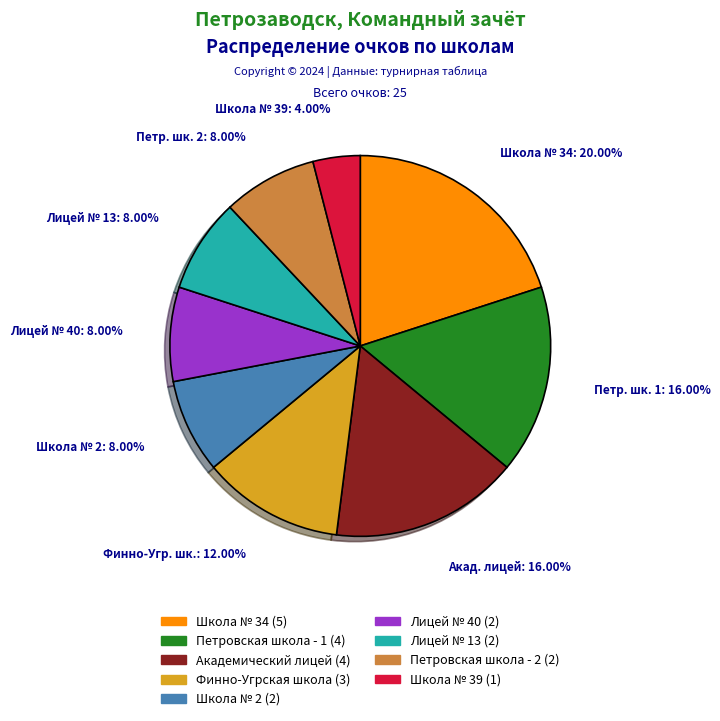

Is there a majority slice in this chart?

No